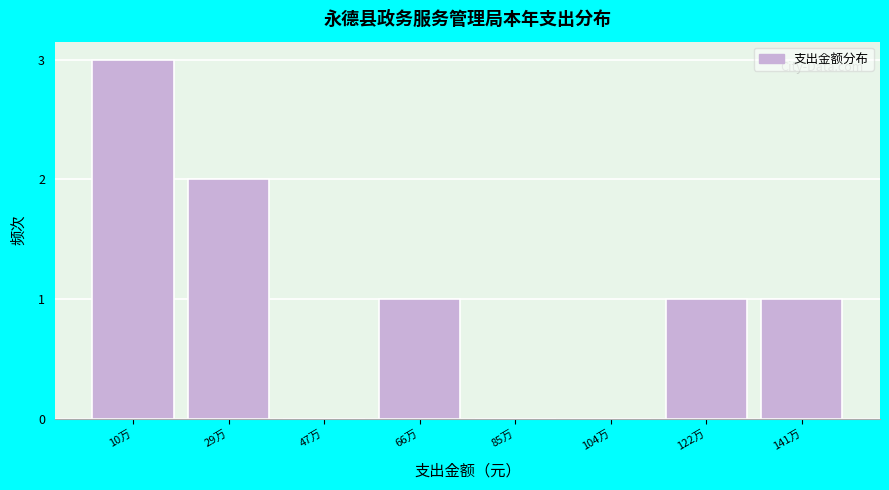

Reading left to right, what are all the values shown in this chart?

10万=3	29万=2	47万=0	66万=1	85万=0	104万=0	122万=1	141万=1